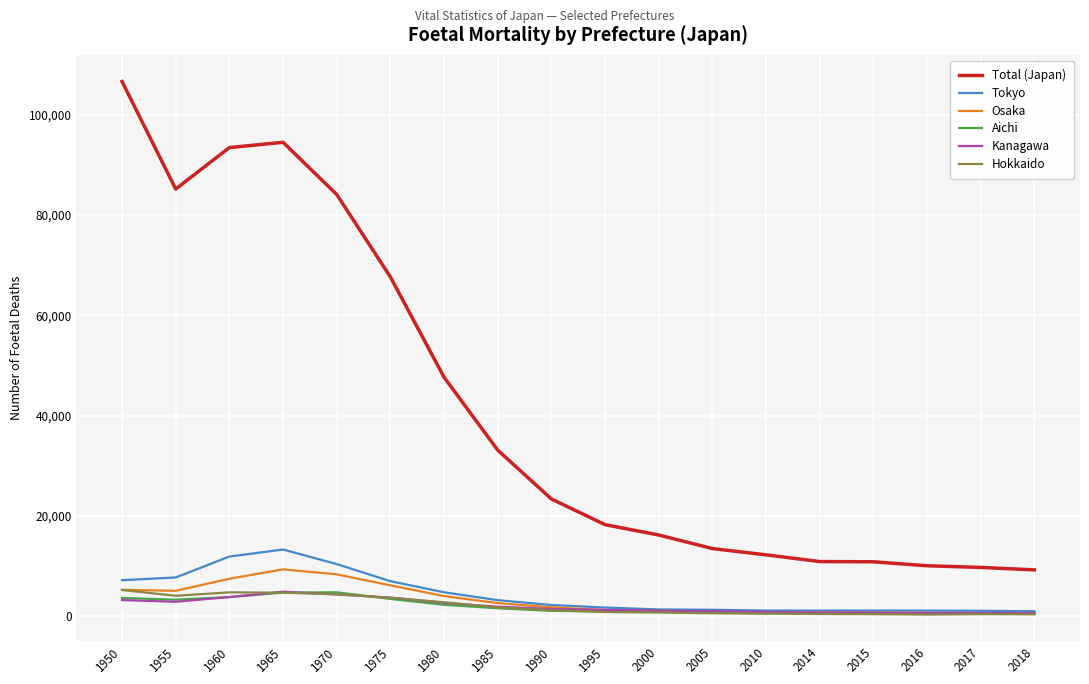

Which category has the highest value across all series?

1950